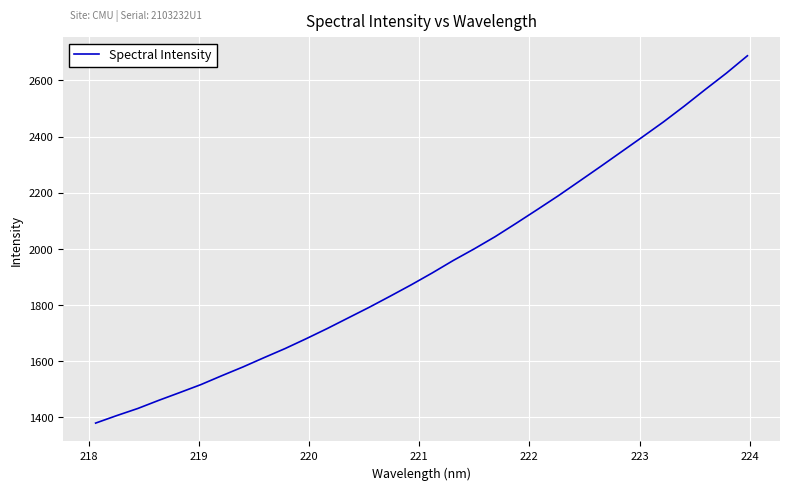

Reading left to right, extract all data points from this chart.

1379.6	1406.2	1431.5	1460.6	1488.4	1516.6	1548.5	1579.5	1612.5	1644.9	1679.8	1716.0	1753.9	1791.8	1831.5	1872.0	1914.3	1958.6	2000.1	2043.8	2091.4	2140.0	2189.2	2240.9	2292.8	2345.5	2398.4	2451.9	2508.7	2567.8	2625.7	2687.6